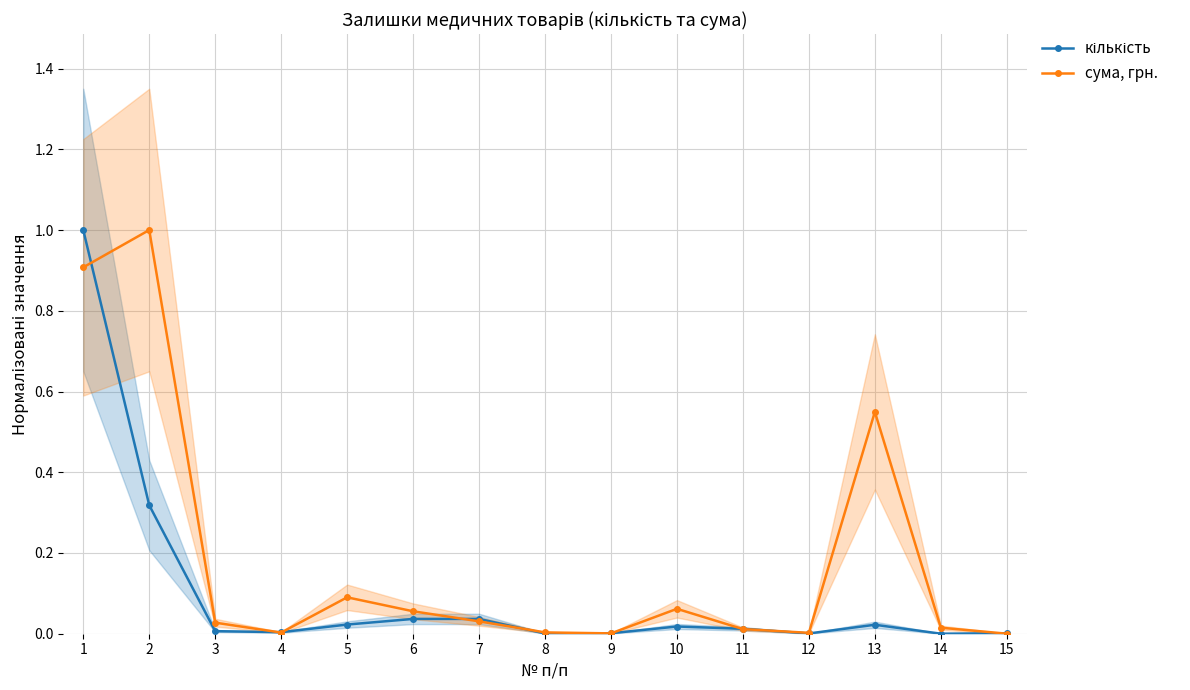

What is the total value across all series at 10?

0.1